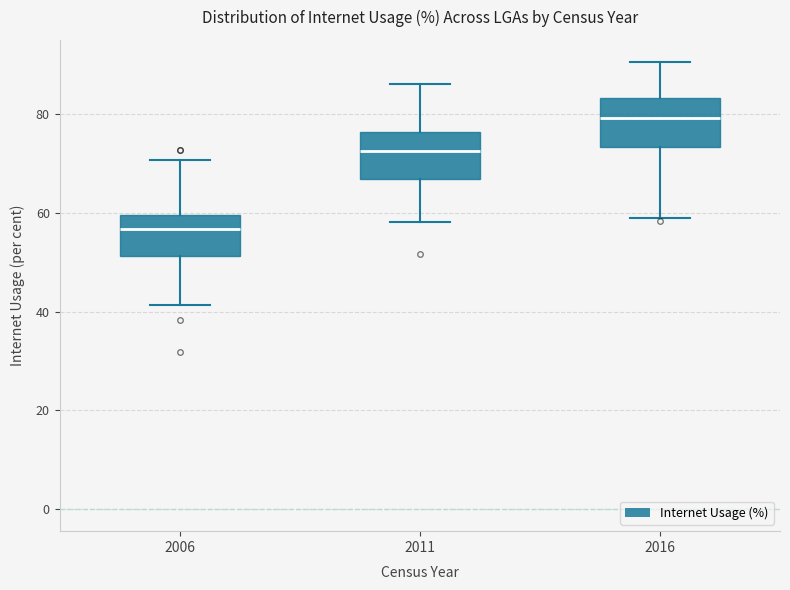

Reading left to right, read every box against the y-axis: the position of its median line, the range the box covers, and the ends of its whiskers. The values are not printed on the chart, so give them approximately, as read against the axis.

2006: median 56, box 52 to 60, whiskers 42 to 70
2011: median 72, box 66 to 76, whiskers 58 to 86
2016: median 80, box 74 to 84, whiskers 58 to 90